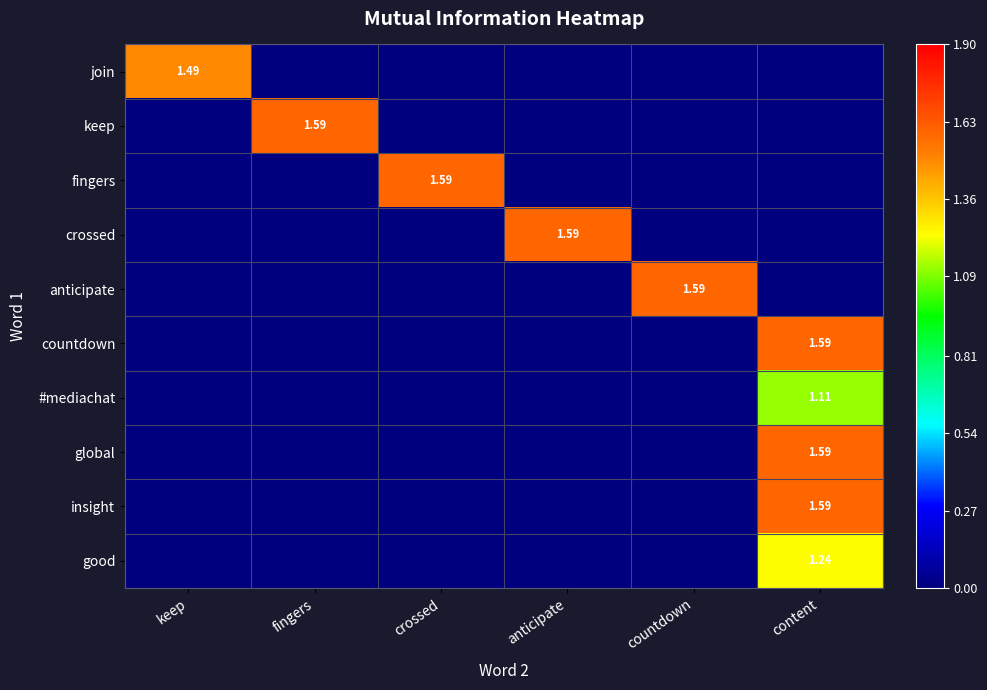

The value of crossed at anticipate is 2.8. True or false?

False